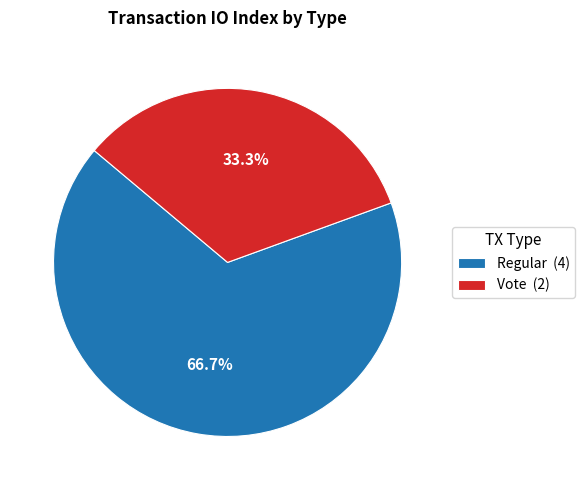

To the nearest percent, what is the average slice percentage?

50%